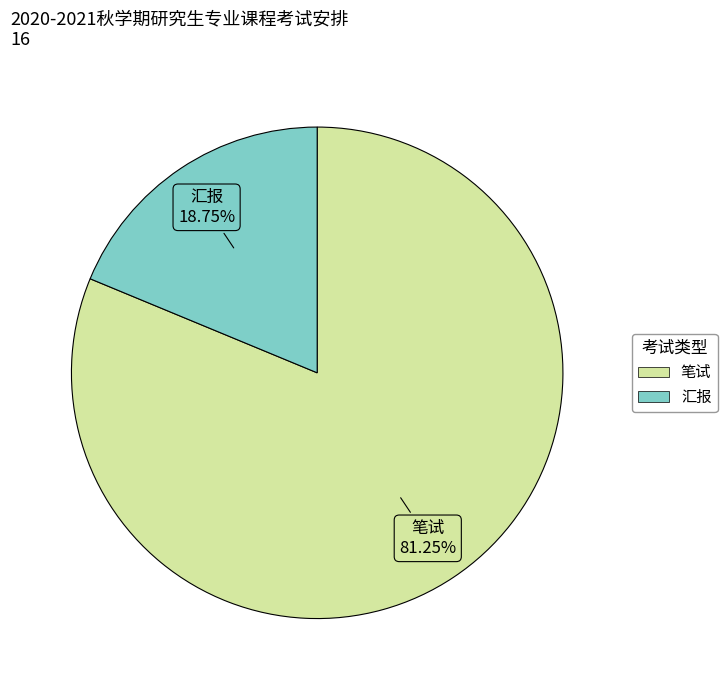

Which category accounts for the majority?

笔试